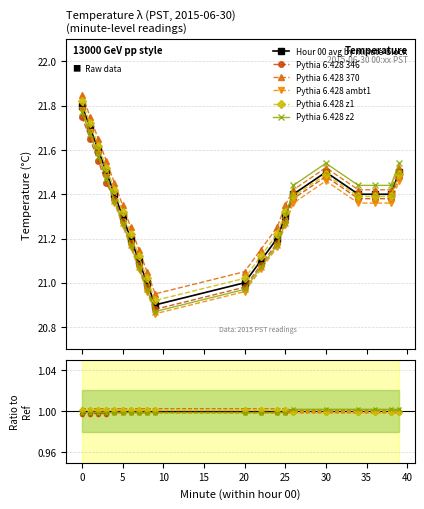

Reading left to right, what are all the values shown in this chart?

Hour 00 avg by minute-block: 21.8	21.7	21.6	21.5	21.4	21.3	21.2	21.1	21.0	20.9	21.0	21.1	21.2	21.3	21.4	21.5	21.4	21.4	21.4	21.5
Pythia 6.428 346: 1.0	1.0	1.0	1.0	1.0	1.0	1.0	1.0	1.0	1.0	1.0	1.0	1.0	1.0	1.0	1.0	1.0	1.0	1.0	1.0
Pythia 6.428 370: 1.0	1.0	1.0	1.0	1.0	1.0	1.0	1.0	1.0	1.0	1.0	1.0	1.0	1.0	1.0	1.0	1.0	1.0	1.0	1.0
Pythia 6.428 ambt1: 1.0	1.0	1.0	1.0	1.0	1.0	1.0	1.0	1.0	1.0	1.0	1.0	1.0	1.0	1.0	1.0	1.0	1.0	1.0	1.0
Pythia 6.428 z1: 1.0	1.0	1.0	1.0	1.0	1.0	1.0	1.0	1.0	1.0	1.0	1.0	1.0	1.0	1.0	1.0	1.0	1.0	1.0	1.0
Pythia 6.428 z2: 1.0	1.0	1.0	1.0	1.0	1.0	1.0	1.0	1.0	1.0	1.0	1.0	1.0	1.0	1.0	1.0	1.0	1.0	1.0	1.0